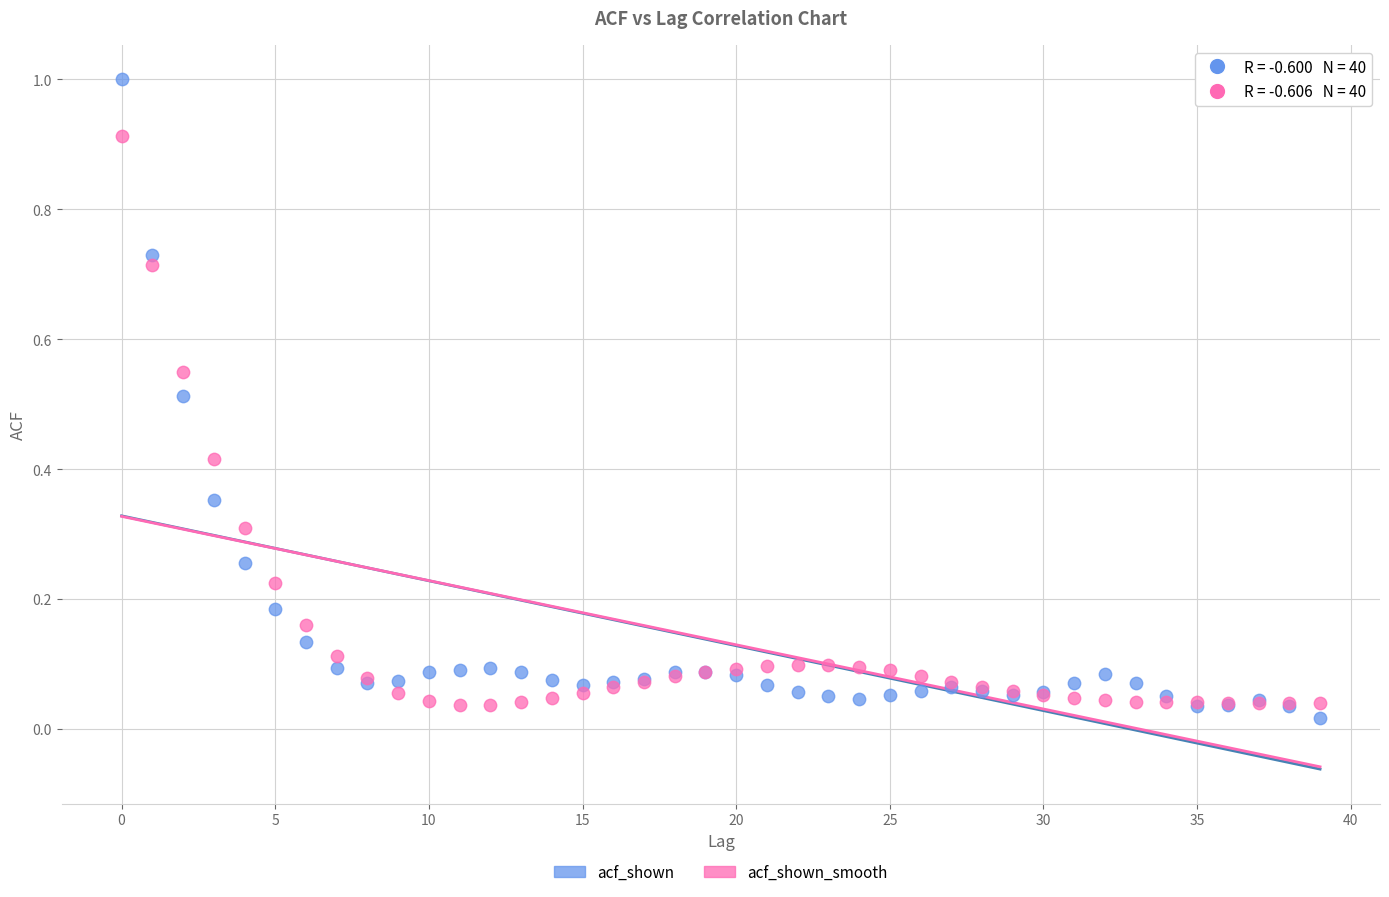

Which series has the largest Y range (max minus min)?

acf_shown